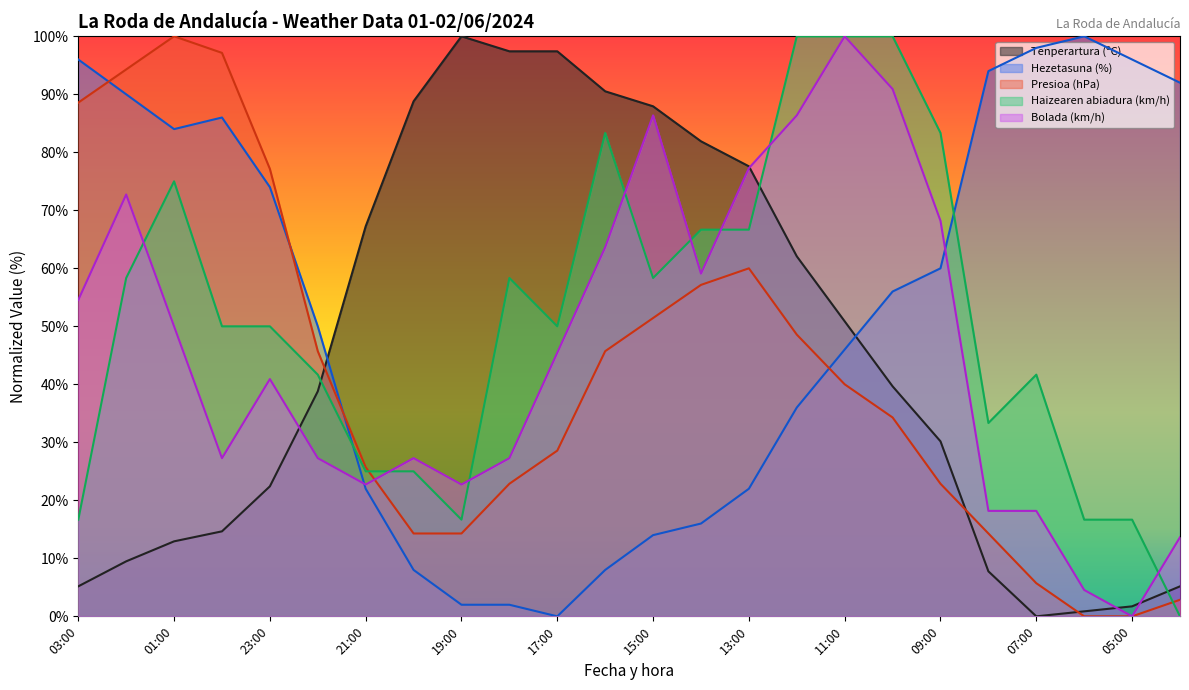

How many interior local peaks does the Tenperartura (ºC) series have?

1